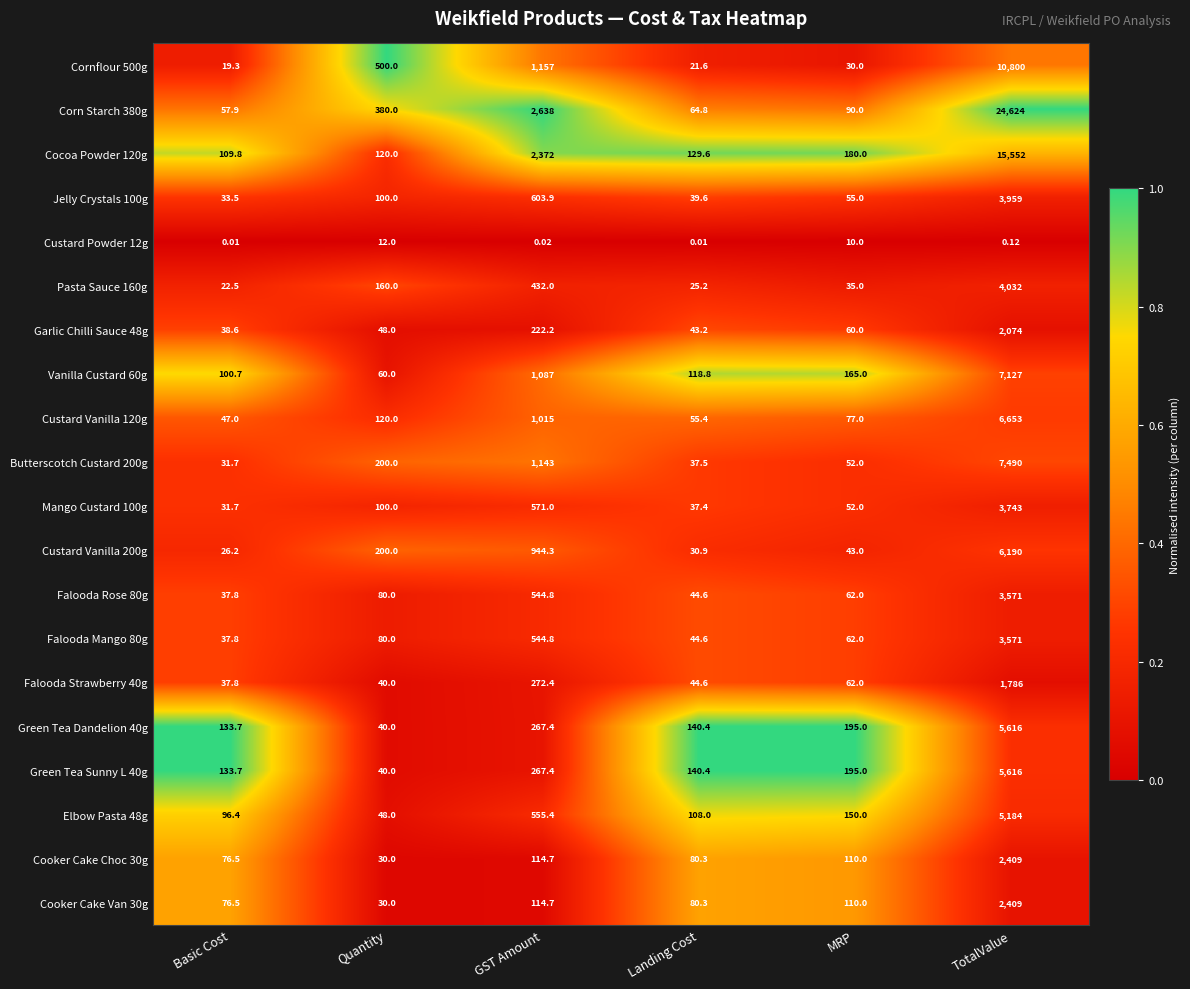

Which label corresponds to the largest value in the chart?

TotalValue